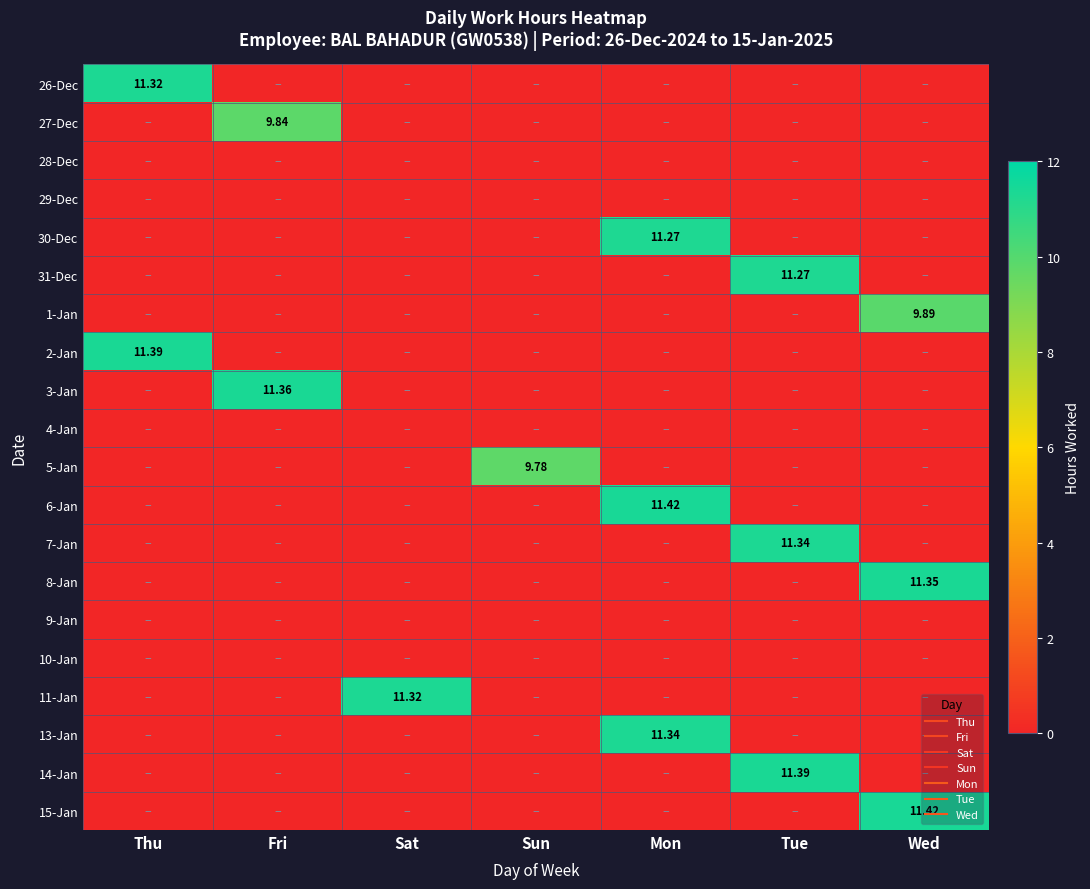

Is it true that 7-Jan equals 0.0 at Thu?

True